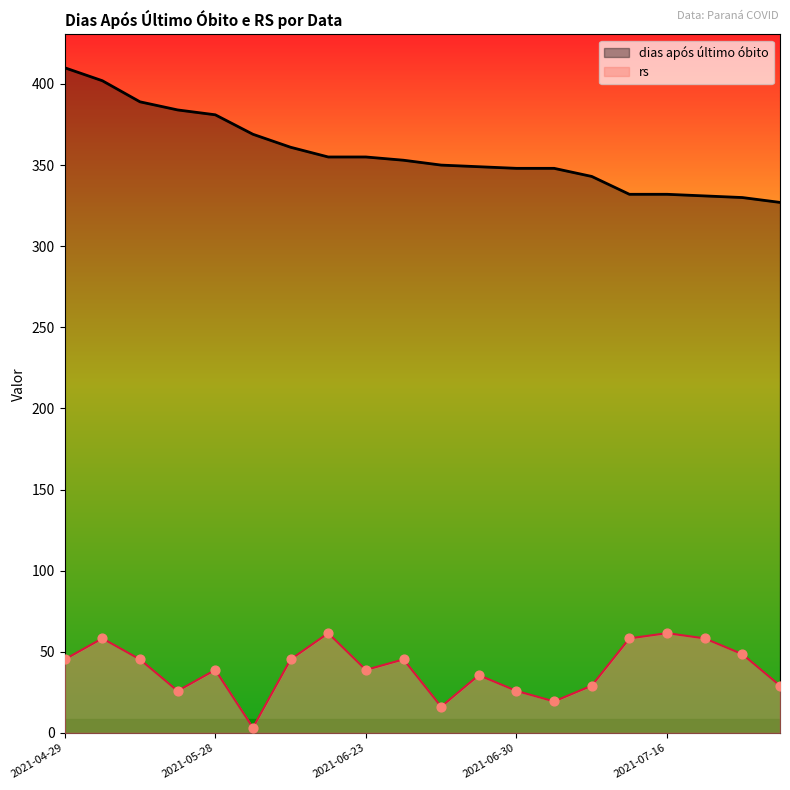

Which series has the largest total across all categories?

dias após último óbito